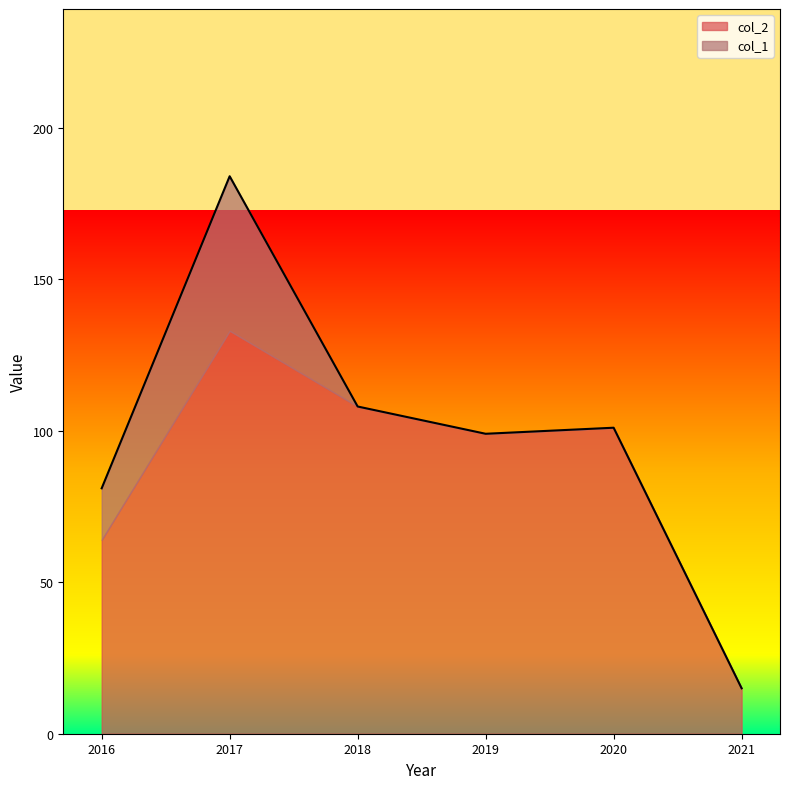

What is the difference between the highest and lowest values at 2017?

82